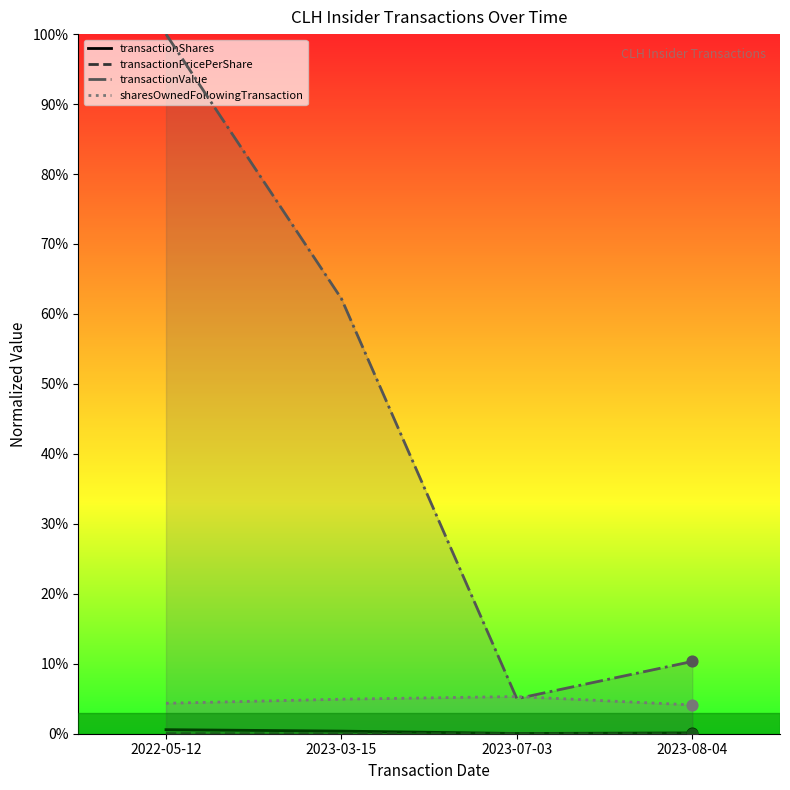

What are all the series names shown in the legend?

transactionShares, transactionPricePerShare, transactionValue, sharesOwnedFollowingTransaction